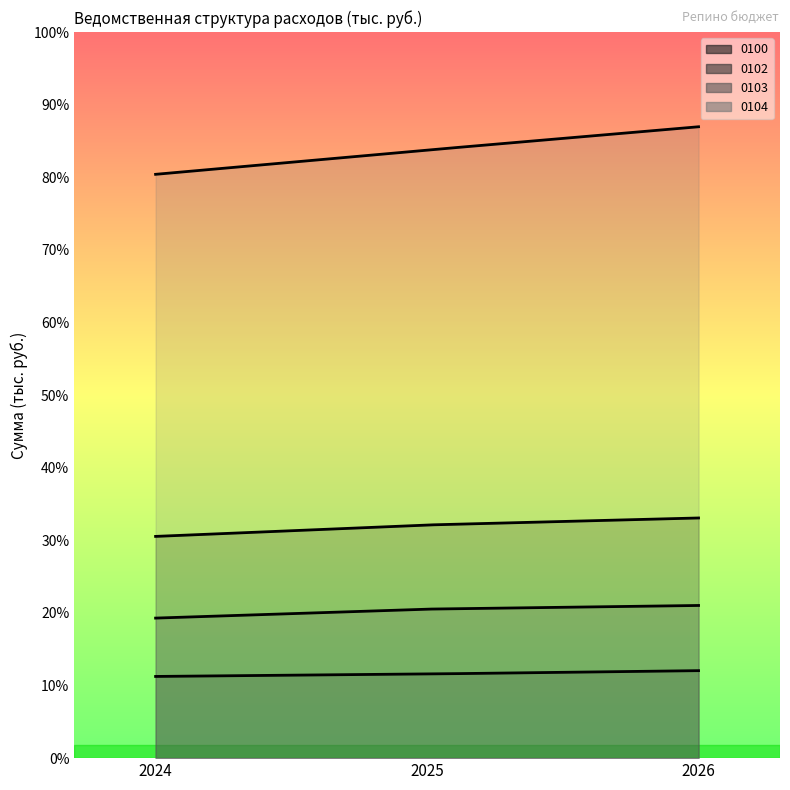

What is the difference between the highest and lowest values at 2026?

12025.1